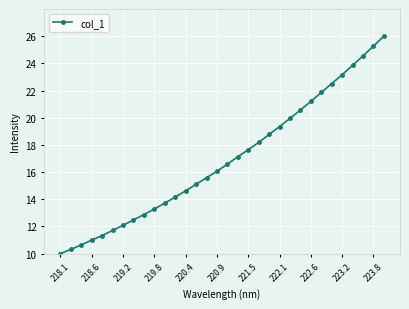

What is the value of the 20th point from the left?

18.2